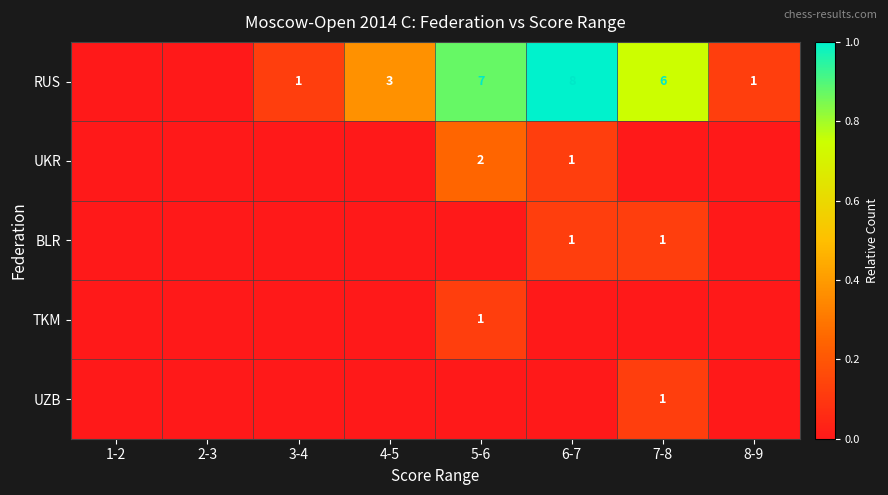

The RUS series shows 2 at 4-5. True or false?

False